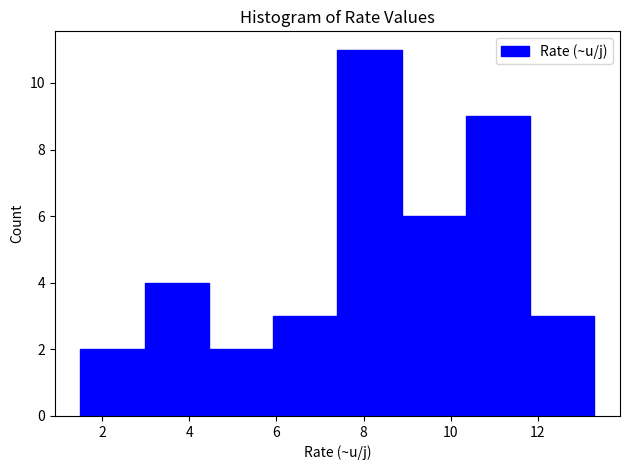

Which range on the x-axis has the tallest bar?

7.4 to 8.8